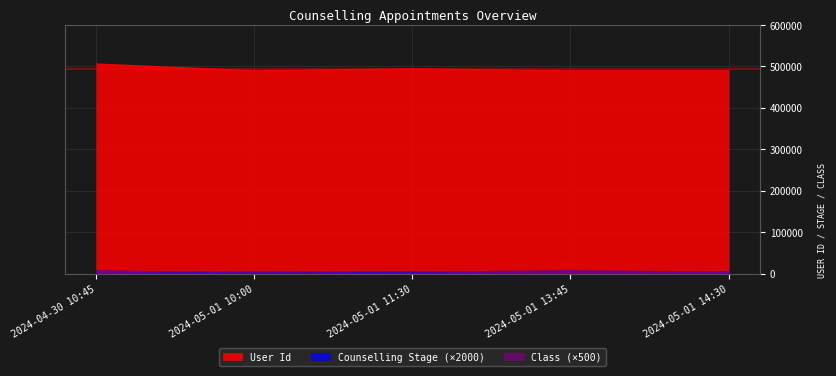

Which series has the widest spread of values?

User Id